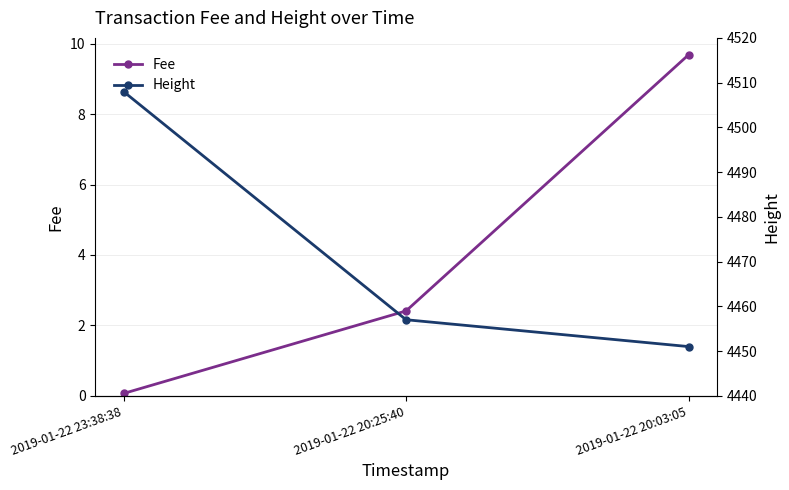

What is the greatest value displayed?

4508.0